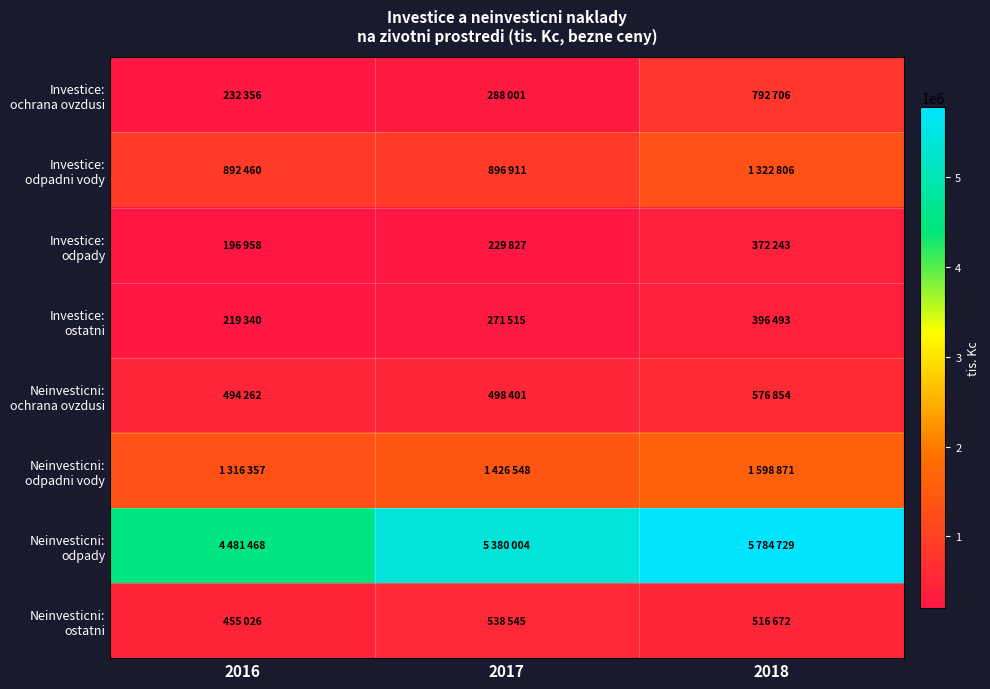

List the series in order of their peak value, highest first.

Neinvesticni: odpady, Neinvesticni: odpadni vody, Investice: odpadni vody, Investice: ochrana ovzdusi, Neinvesticni: ochrana ovzdusi, Neinvesticni: ostatni, Investice: ostatni, Investice: odpady